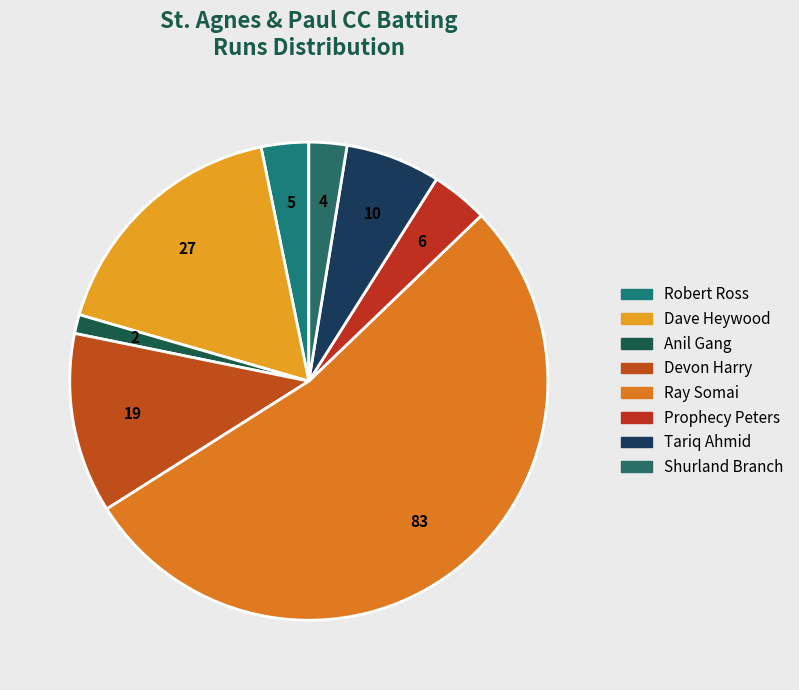

How many segments does this pie chart have?

8